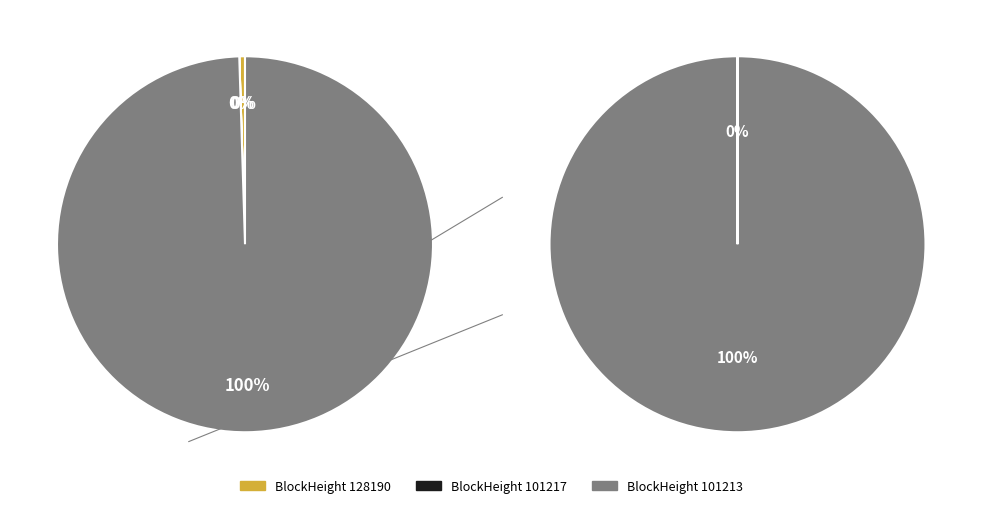

Which category has the smallest portion of the pie?

101217